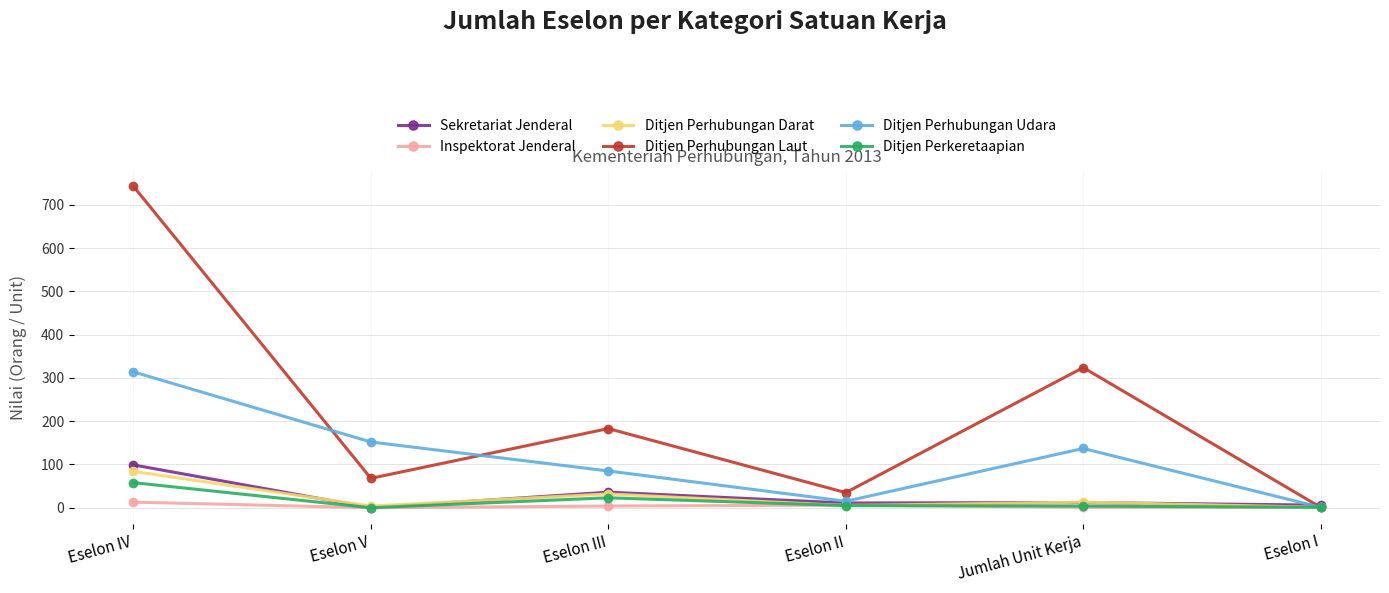

What position from the right is Jumlah Unit Kerja?

2